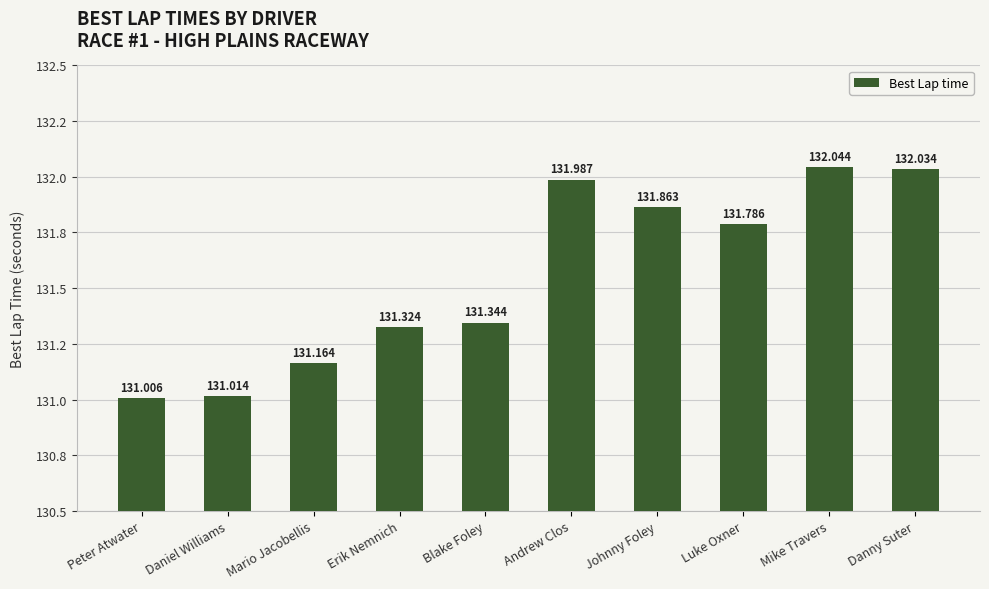

Rank the categories by value from lowest to highest.

Peter Atwater, Daniel Williams, Mario Jacobellis, Erik Nemnich, Blake Foley, Luke Oxner, Johnny Foley, Andrew Clos, Danny Suter, Mike Travers